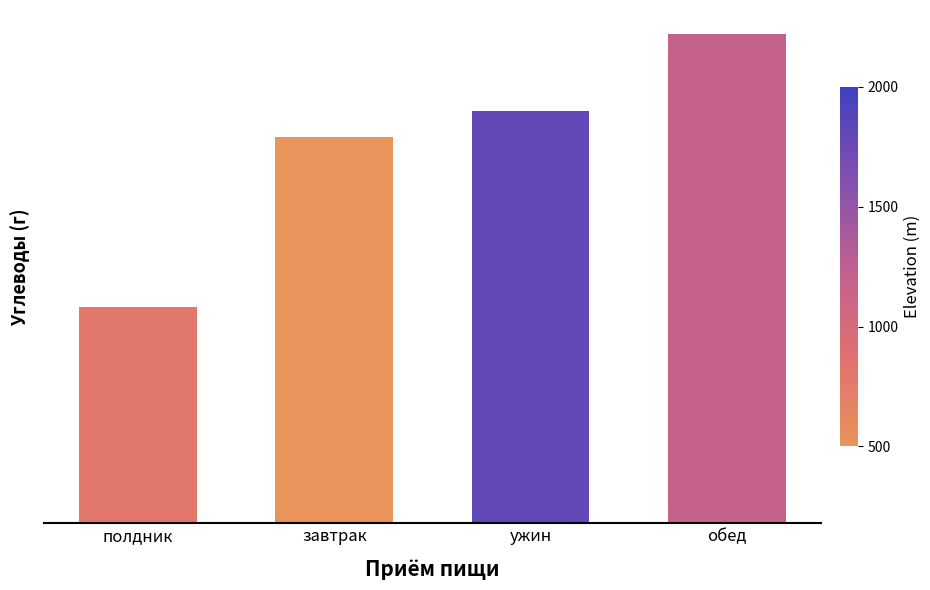

Does the chart contain any negative values?

No